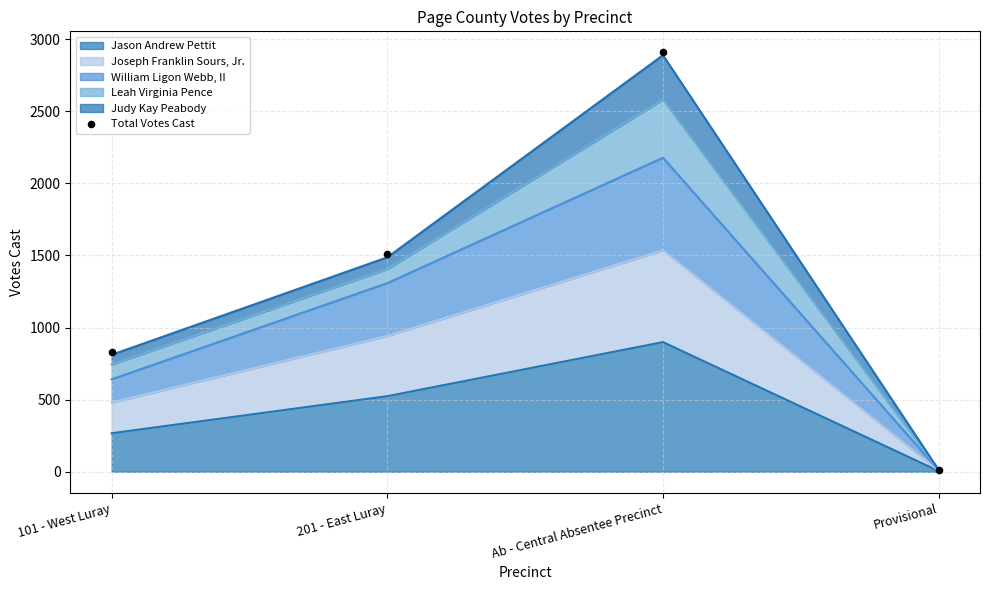

Between 201 - East Luray and 101 - West Luray, which is larger?

201 - East Luray